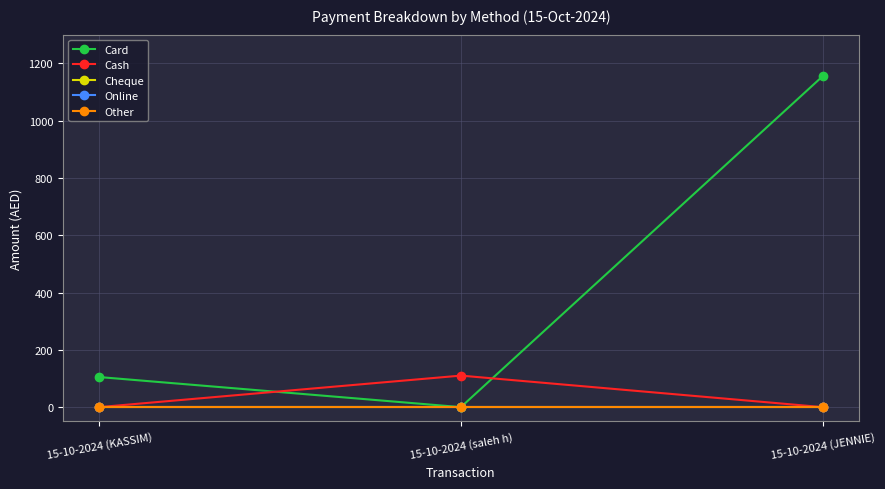

Does the chart have visible grid lines?

Yes